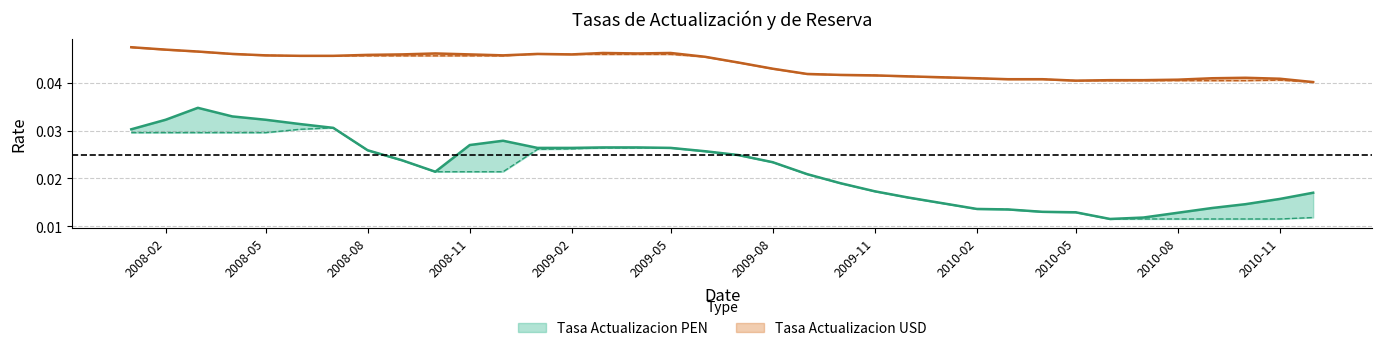

Rank the series at 2009-01 from lowest to highest value.

Tasa Reserva PEN, Tasa Actualizacion PEN, Tasa Actualizacion USD, Tasa Reserva USD